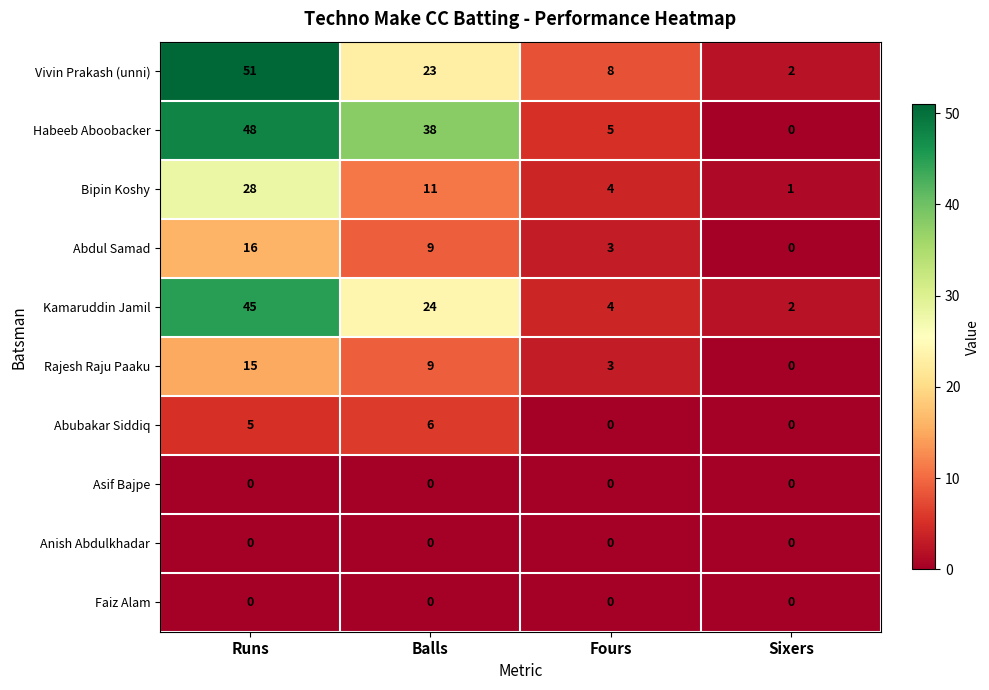

What is the sum of the Habeeb Aboobacker values at Runs and Fours?

53